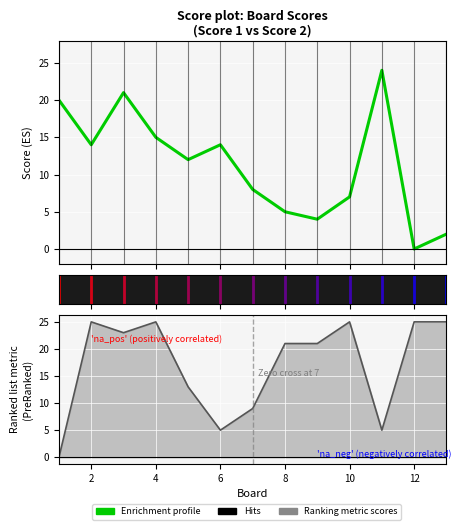

Which series has the largest total across all categories?

Score 2